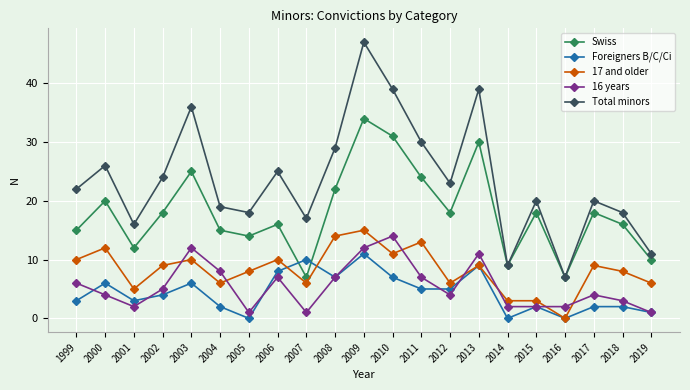

What are all the series names shown in the legend?

Swiss, Foreigners B/C/Ci, 17 and older, 16 years, Total minors